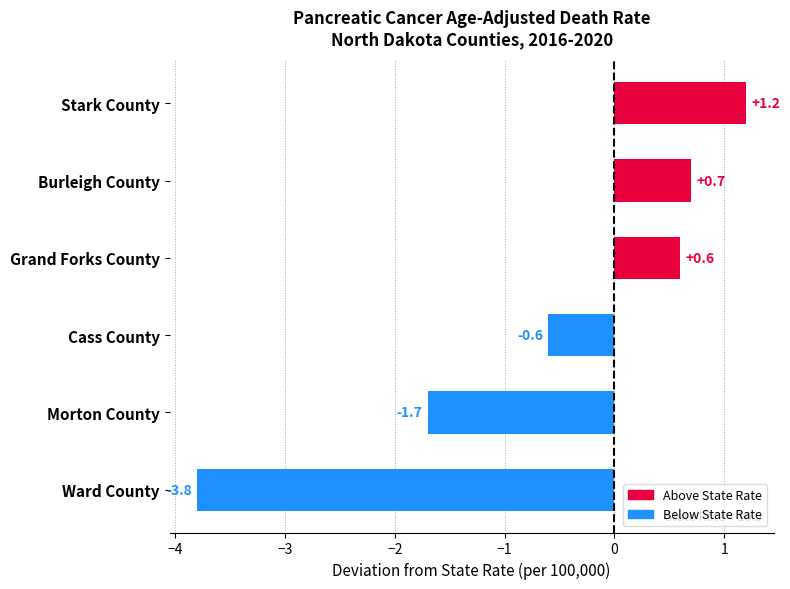

Is it true that the value at Grand Forks County is 0.6?

True